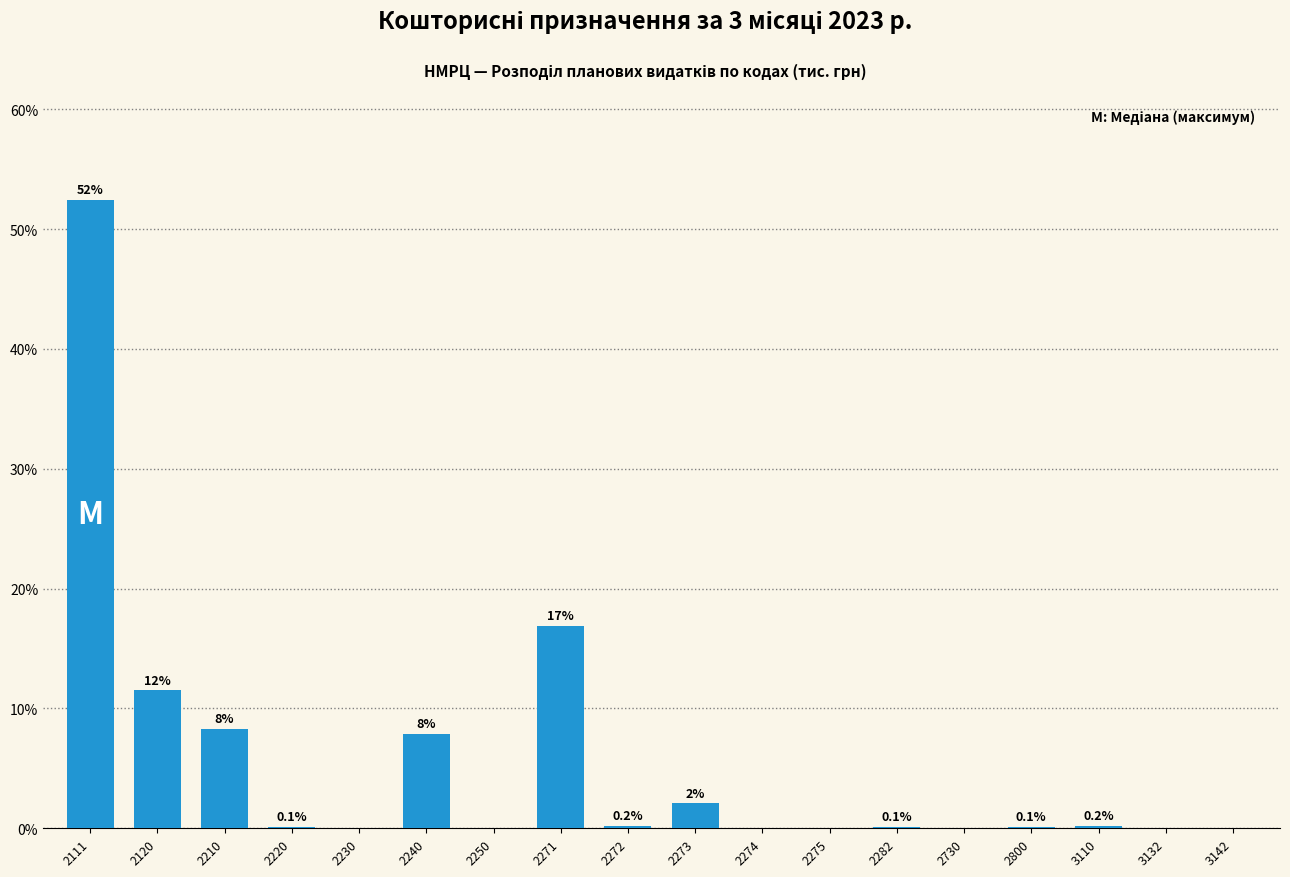

Are the bars horizontal?

No